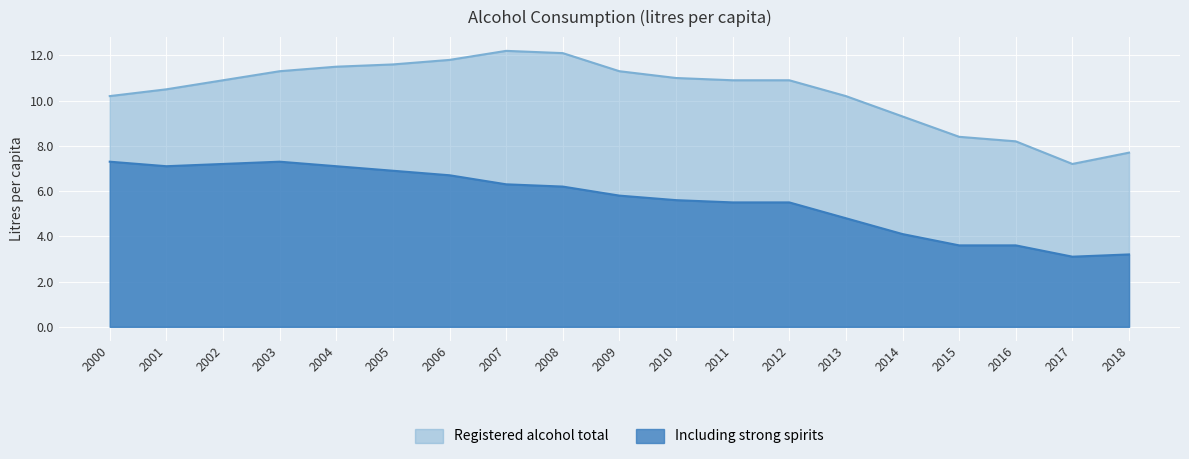

What is the minimum value for Including strong spirits?

3.1